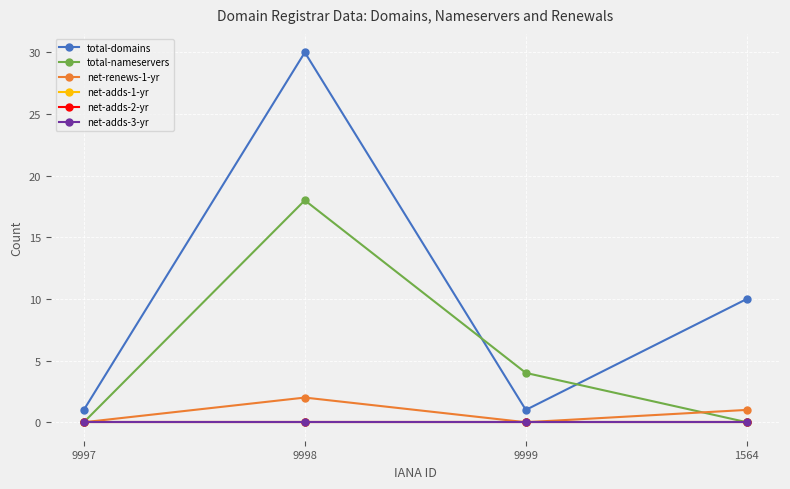

What is the spread (max minus min) of values at 9997?

1